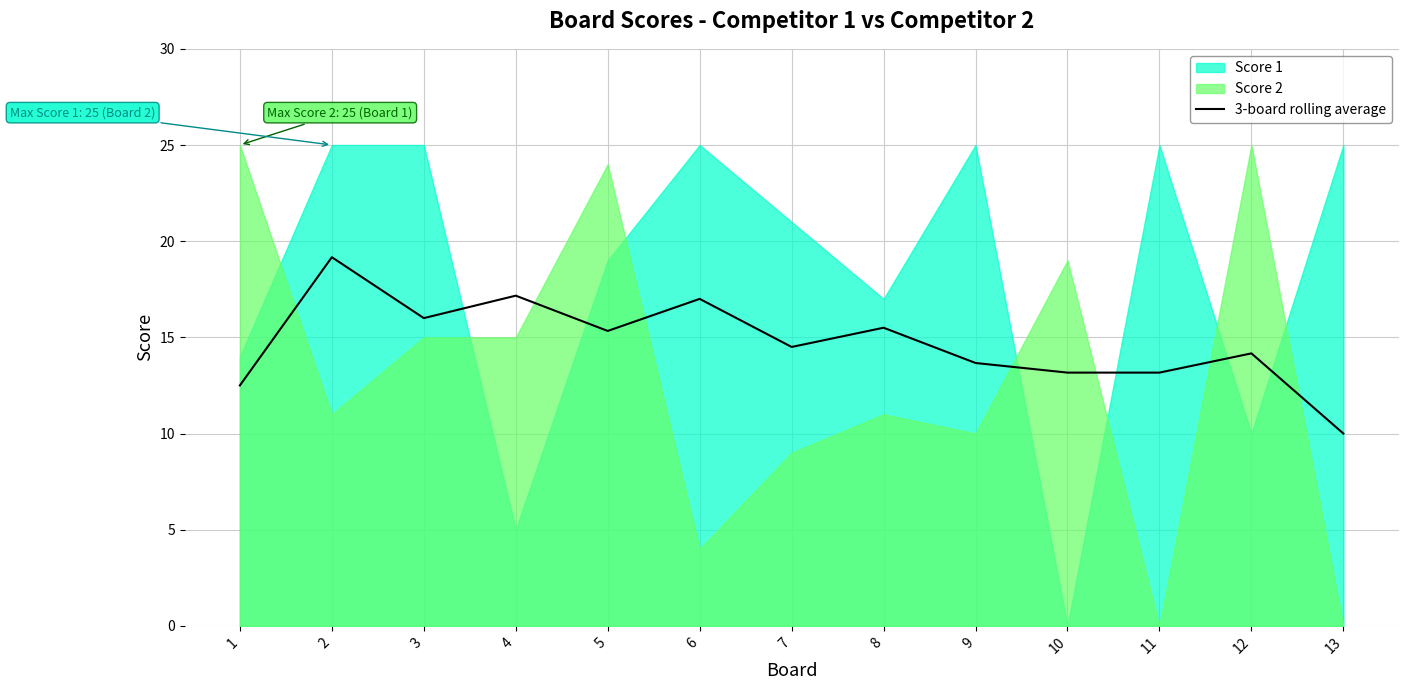

True or false: 3-board rolling average has a value of 14.5 at 7.

True